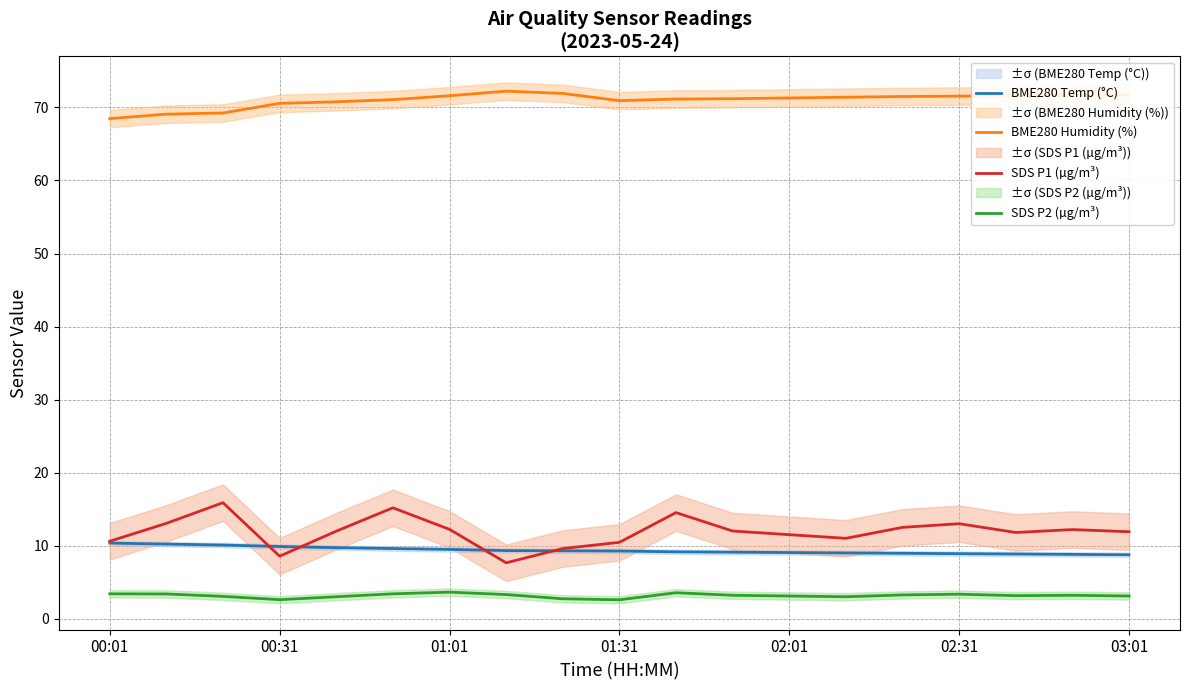

What is the total value across all series at 14?

96.2